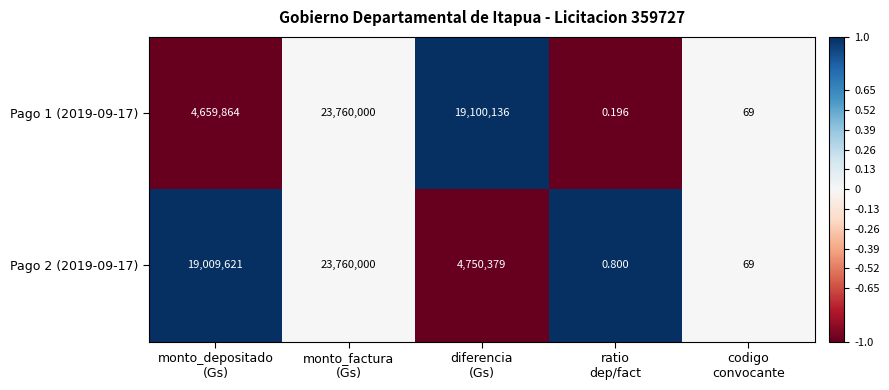

Which series has the widest spread of values?

Pago 1 (2019-09-17)